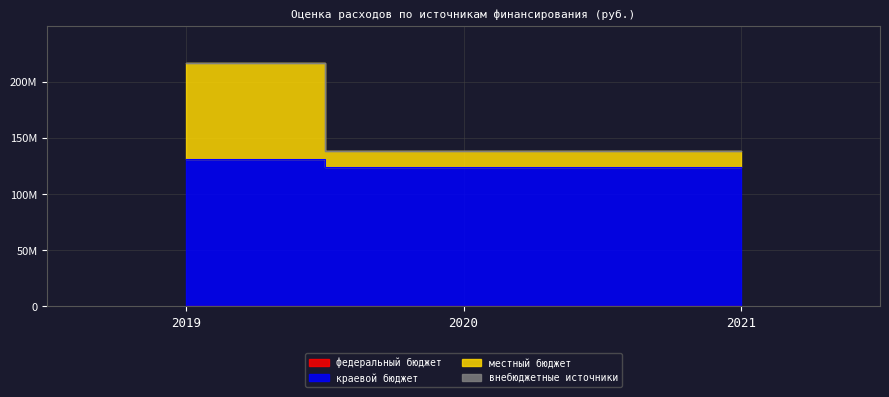

Which series has the widest spread of values?

местный бюджет